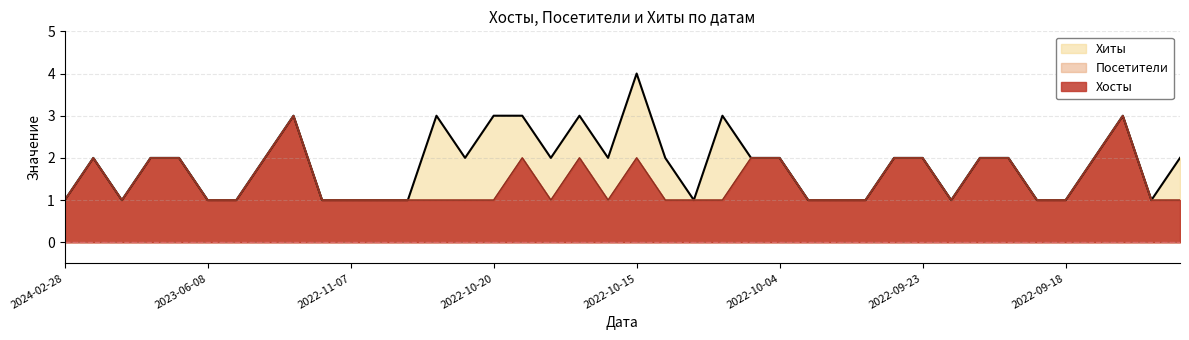

What is the label of the 37th point from the right?

2024-01-29